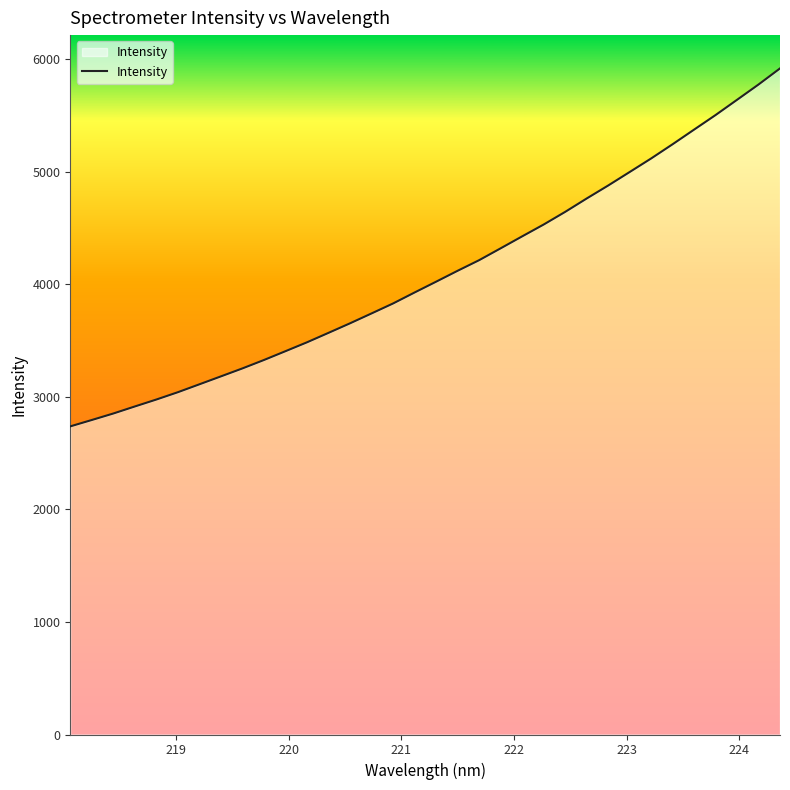

What is the maximum value shown in the chart?

5916.7